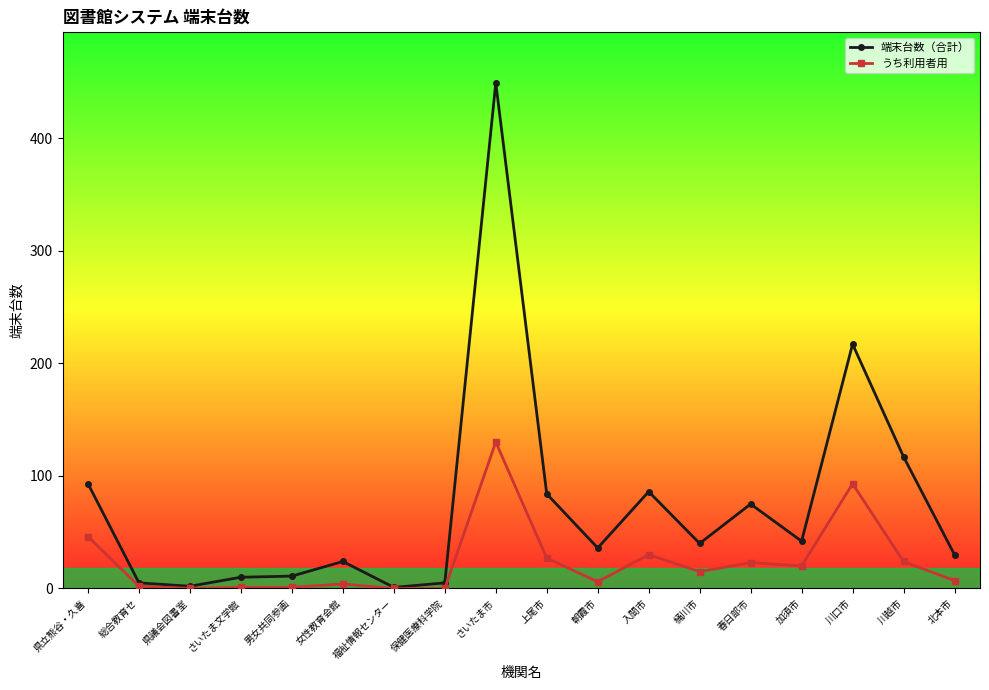

What is the value of the うち利用者用 point at the 4th from the left?

1